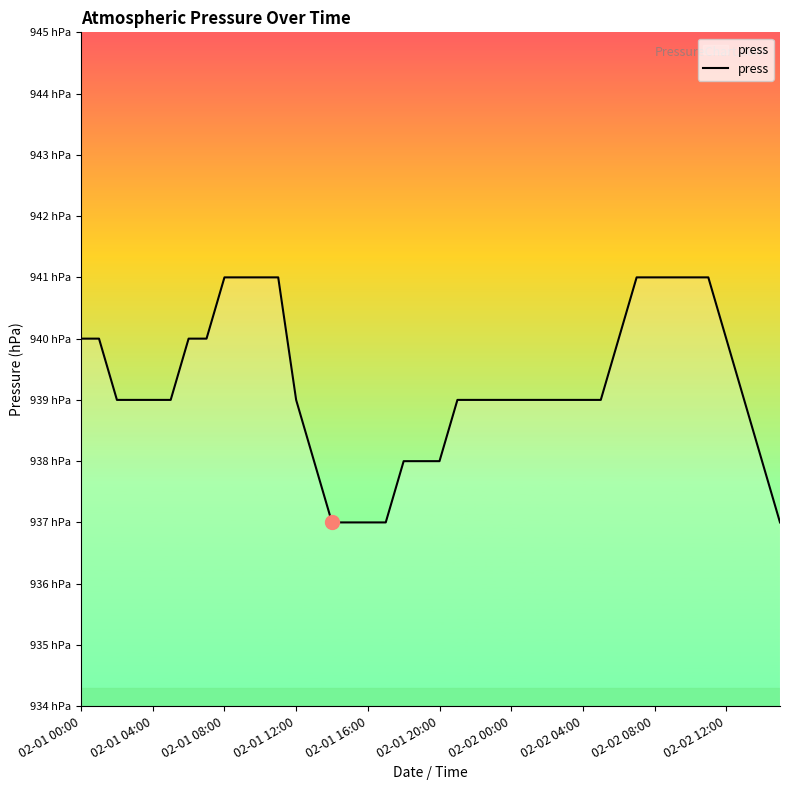

Does the chart have visible grid lines?

No